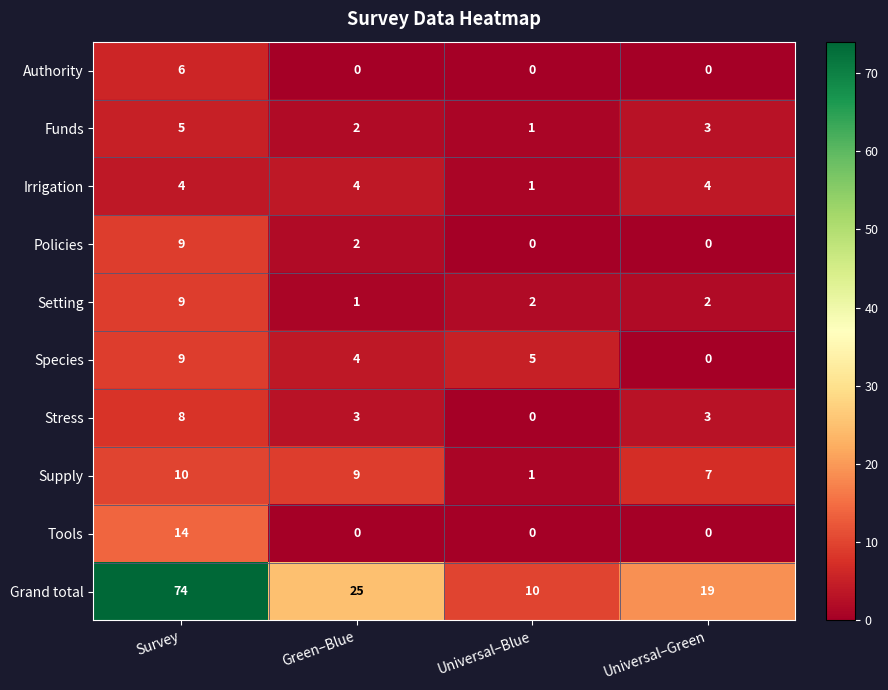

What is the sum of all Supply values?

27